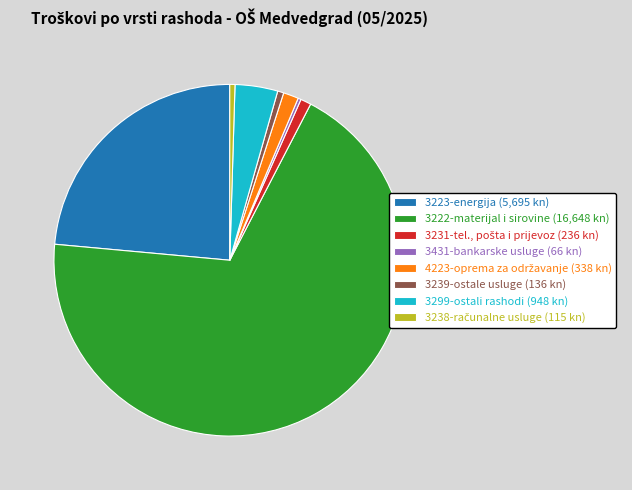

Does 3222-materijal i sirovine (16,648 kn) account for over 50% of the chart?

Yes